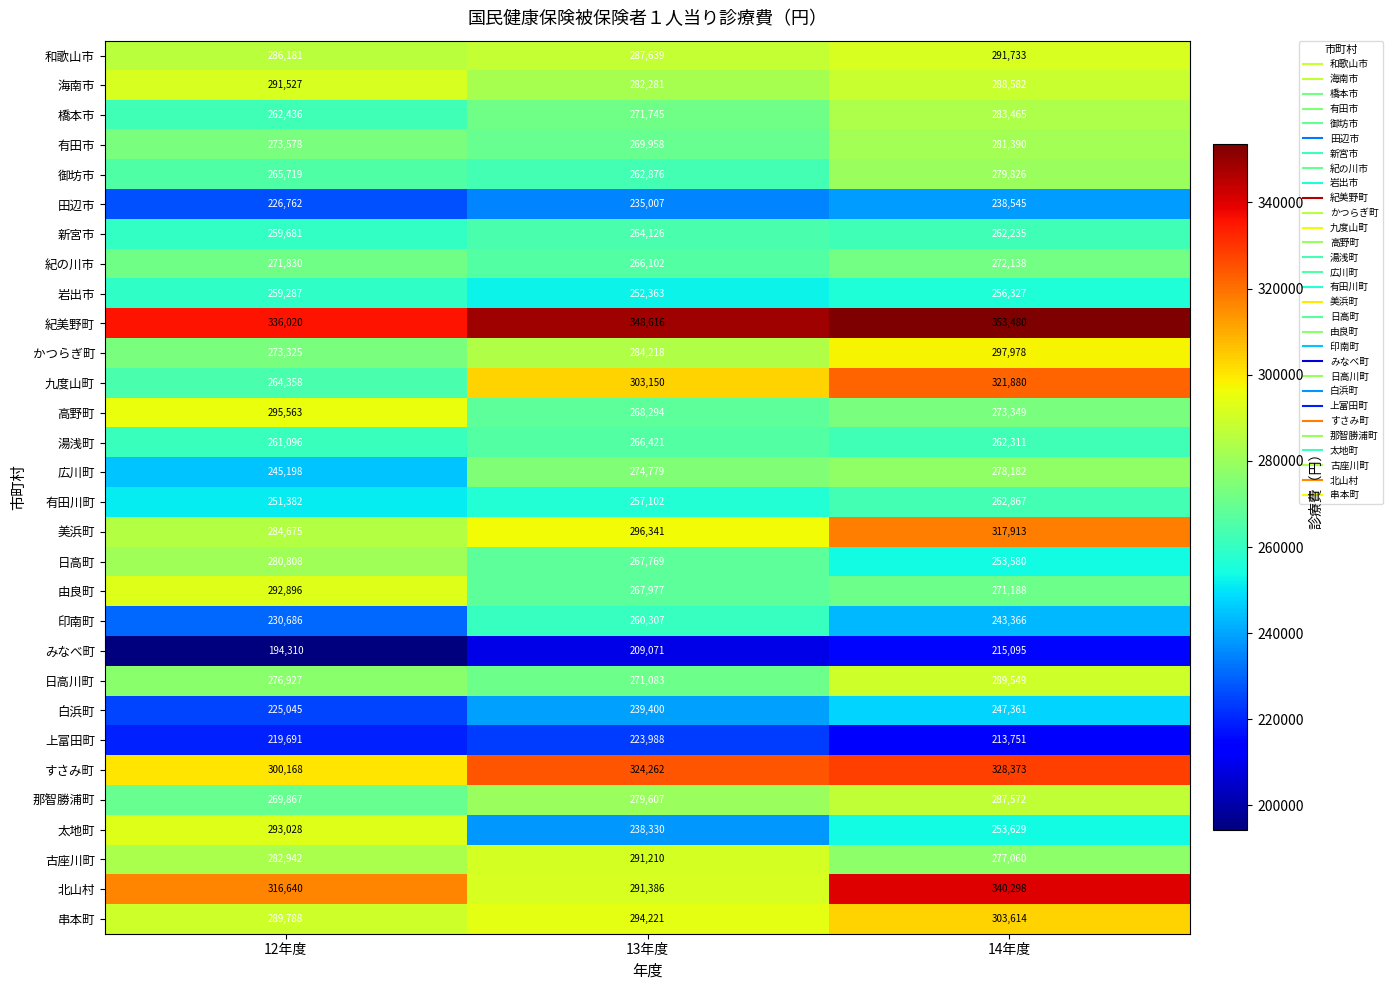

Which label corresponds to the smallest value in the chart?

12年度